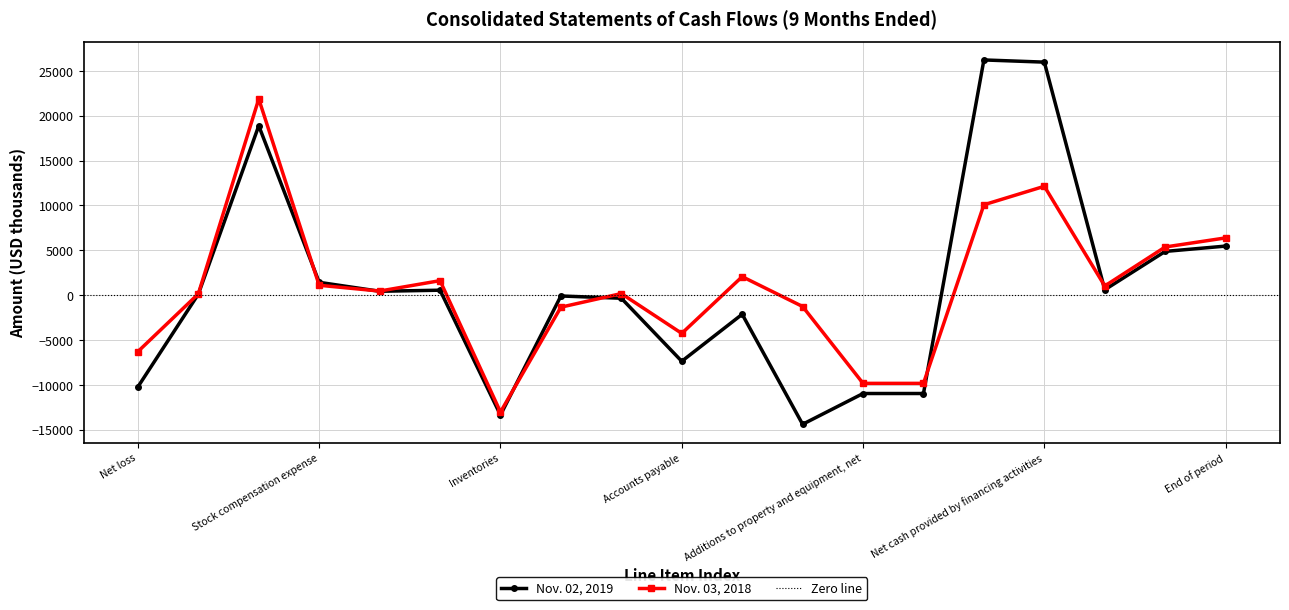

What is the label of the 8th point from the right?

Net cash used for operating activities